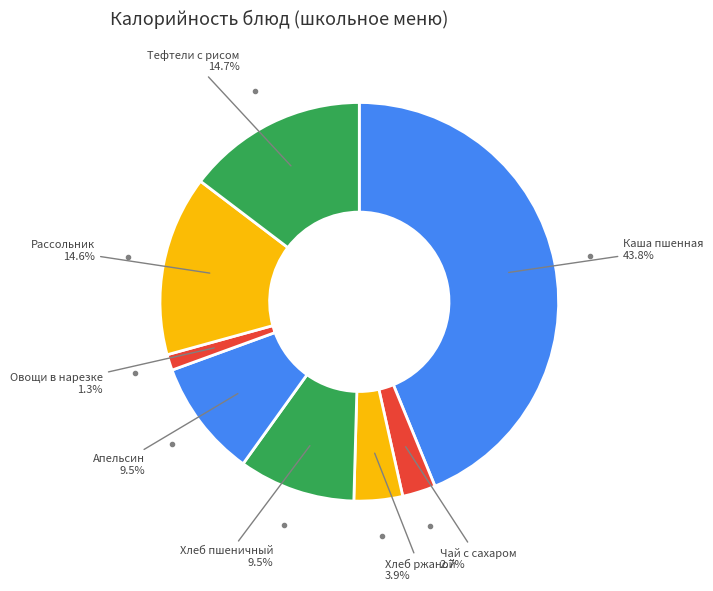

How much of the chart is everything except Чай с сахаром?

97.3%